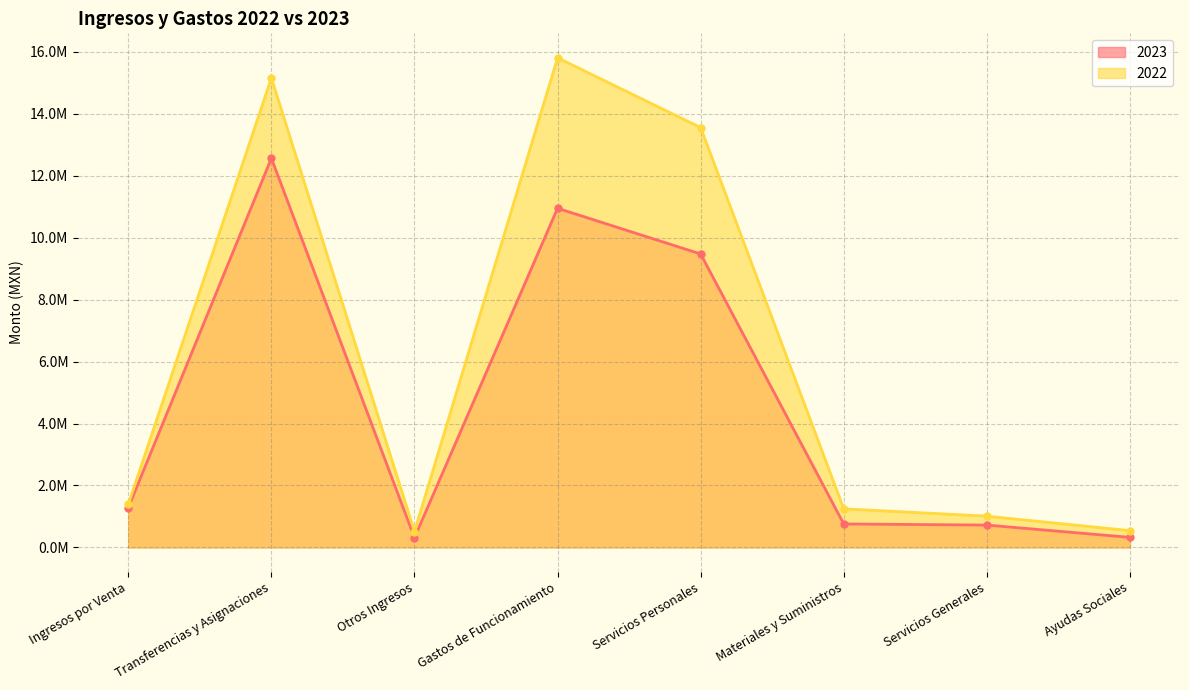

True or false: 2022 has a value of 15810792.7 at Gastos de Funcionamiento.

True